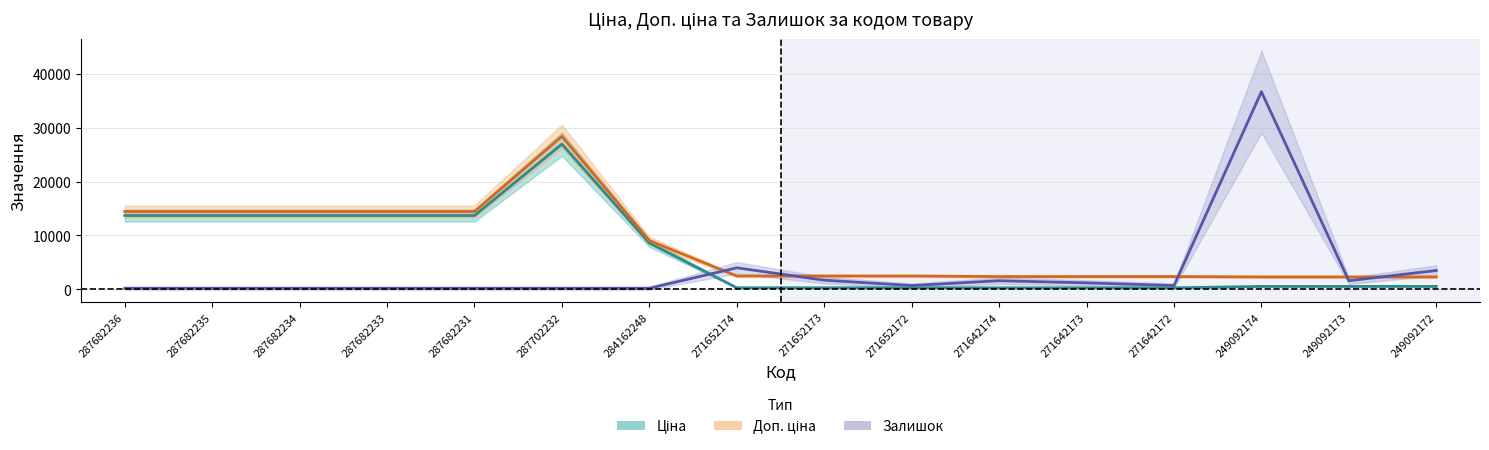

What is the sum of the Залишок values at 271642174 and 271652174?

5600.0